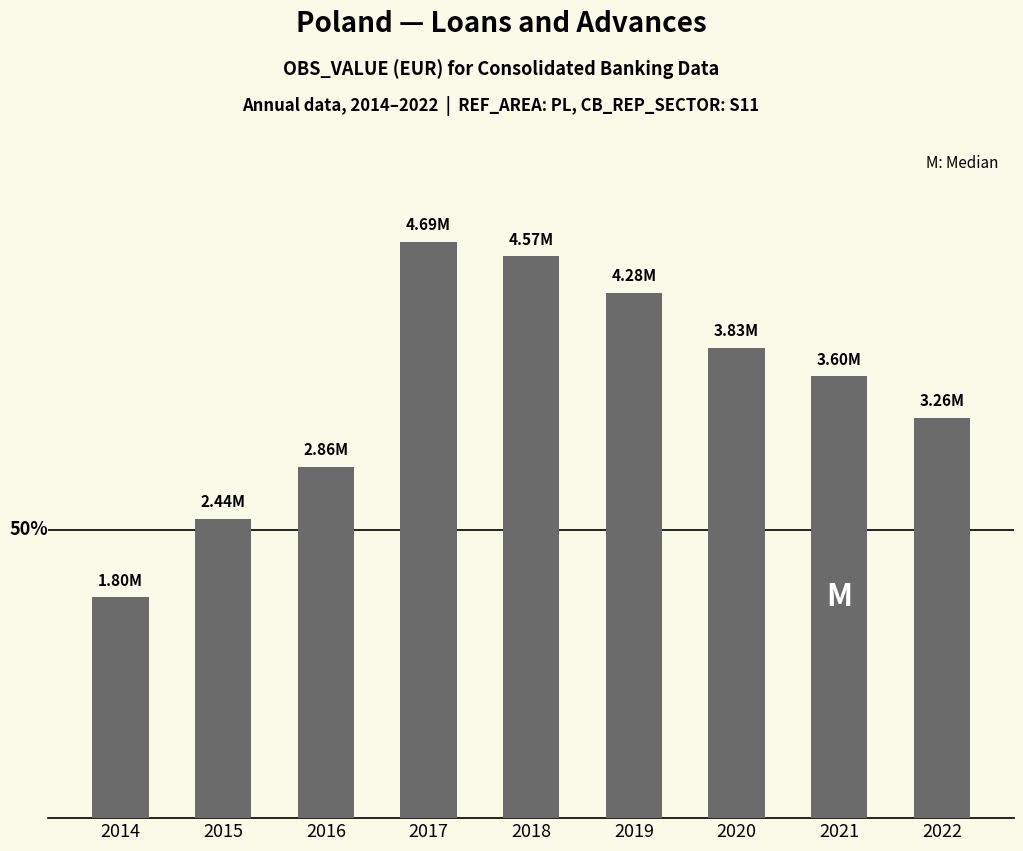

What is the change in value from 2016 to 2018?

+1712857